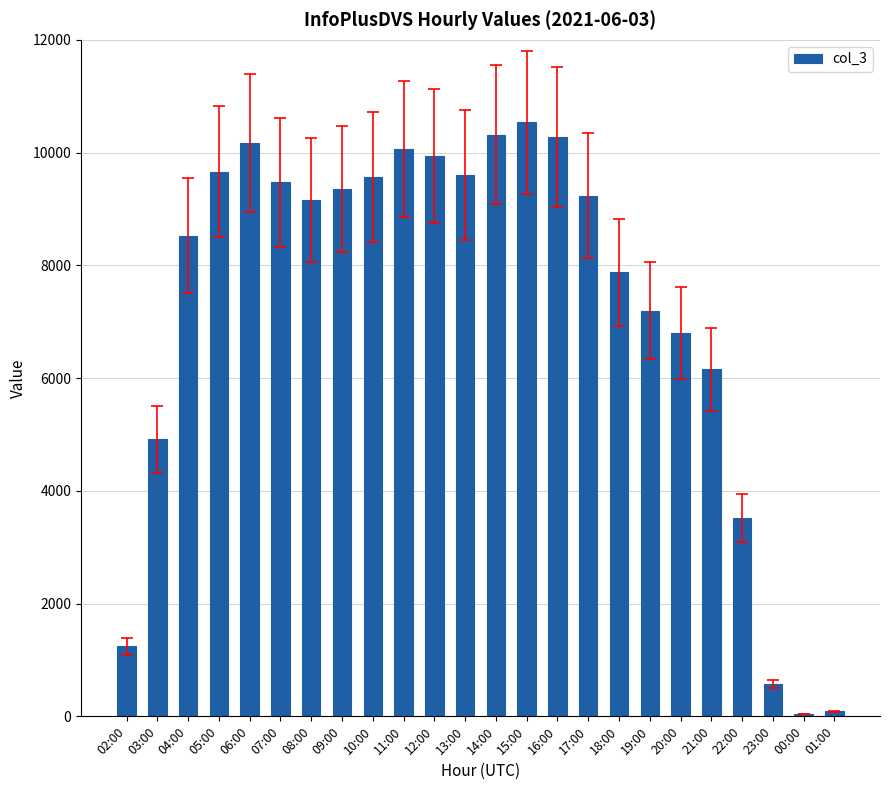

How many bars are there in total?

24